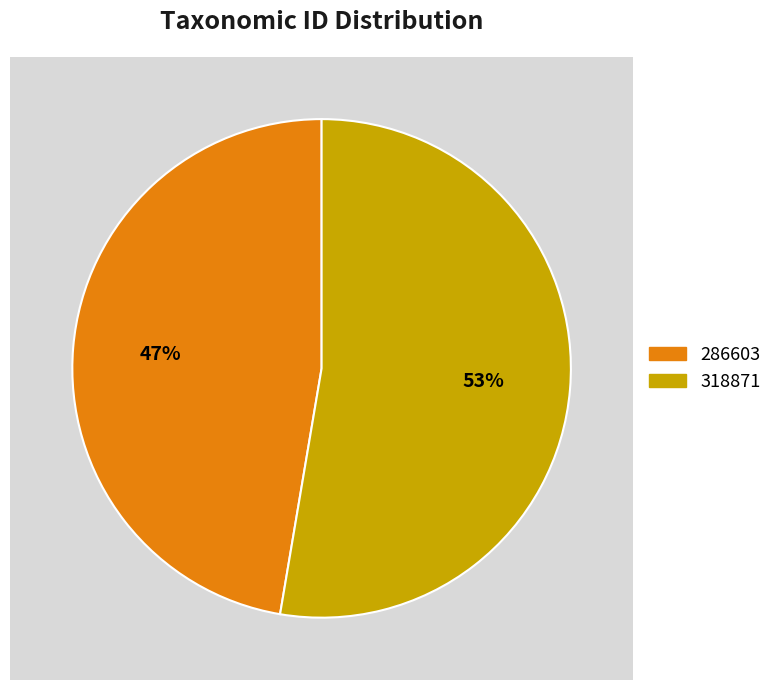

How many slices are in this pie chart?

2